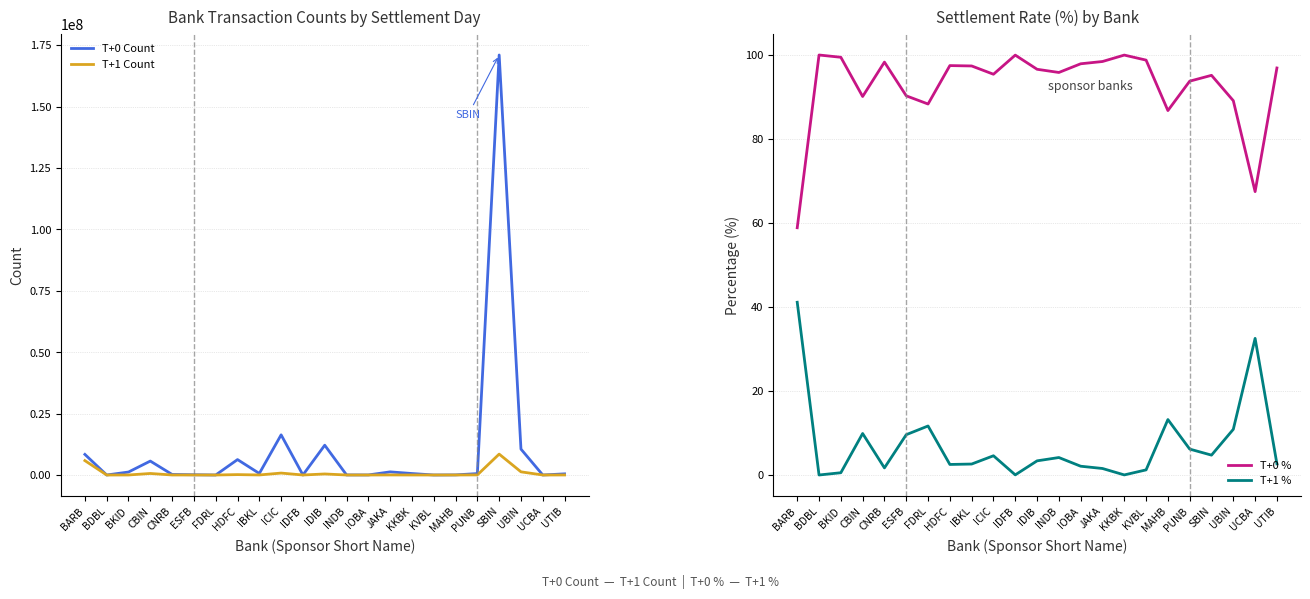

True or false: T+0 Count and T+1 % intersect in this chart.

False